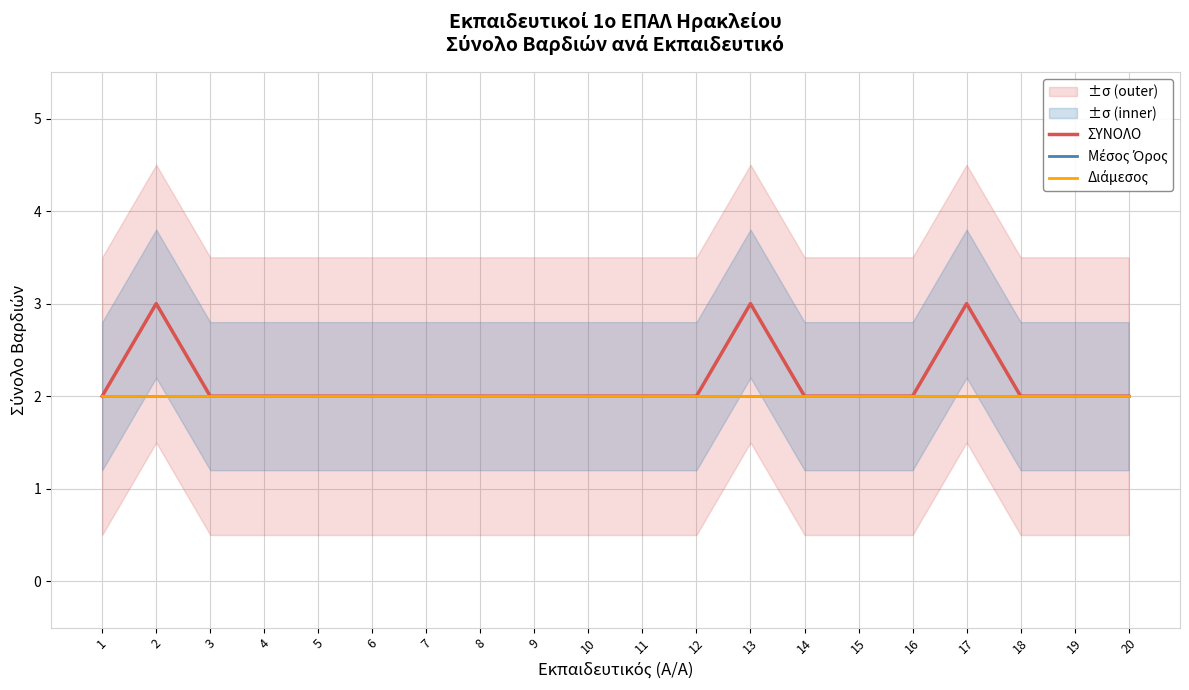

True or false: ΣΥΝΟΛΟ and Μέσος Όρος cross at least once.

False